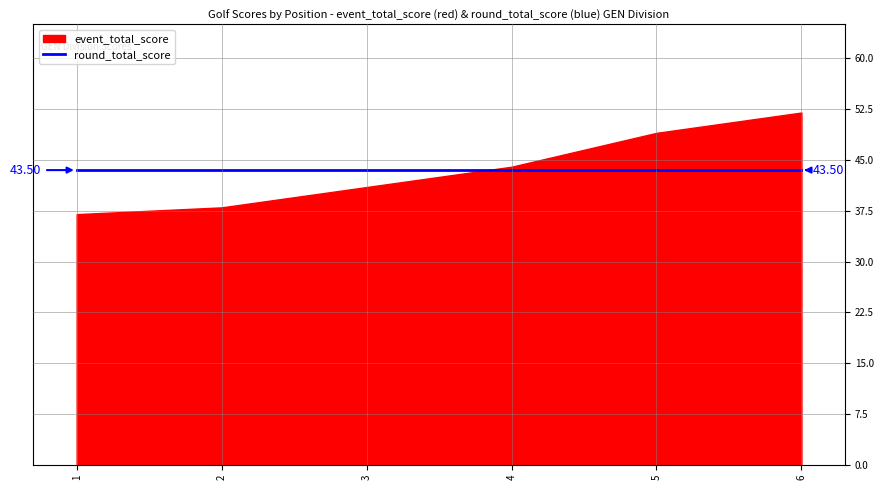

What is the difference between the second highest and second lowest values?

11